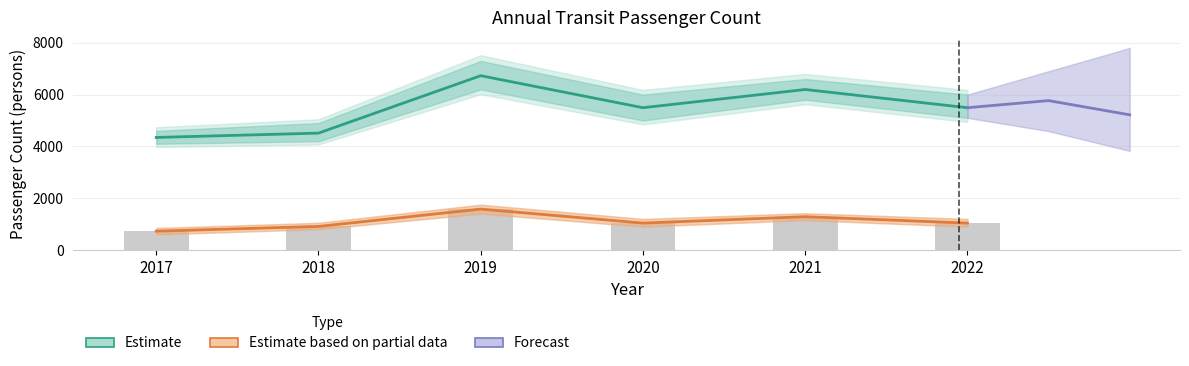

Reading left to right, extract all data points from this chart.

Passenger Count: 4345	4512	6729	5493	6196	5493
One-way Passenger Count: 726	909	1579	1038	1285	1038